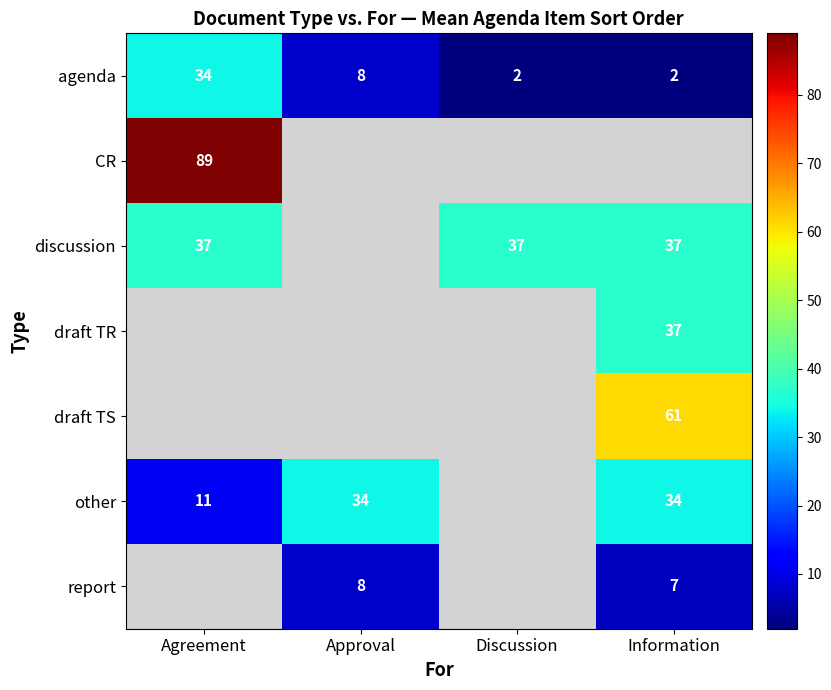

True or false: other has a value of 46 at Information.

False